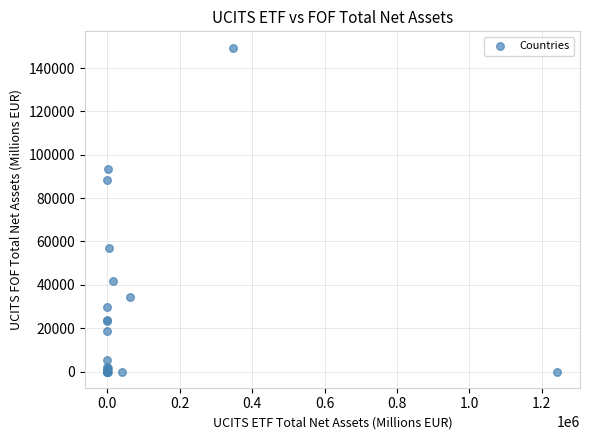

What Y value in the scatter plot is closest to 74750?

88150.3